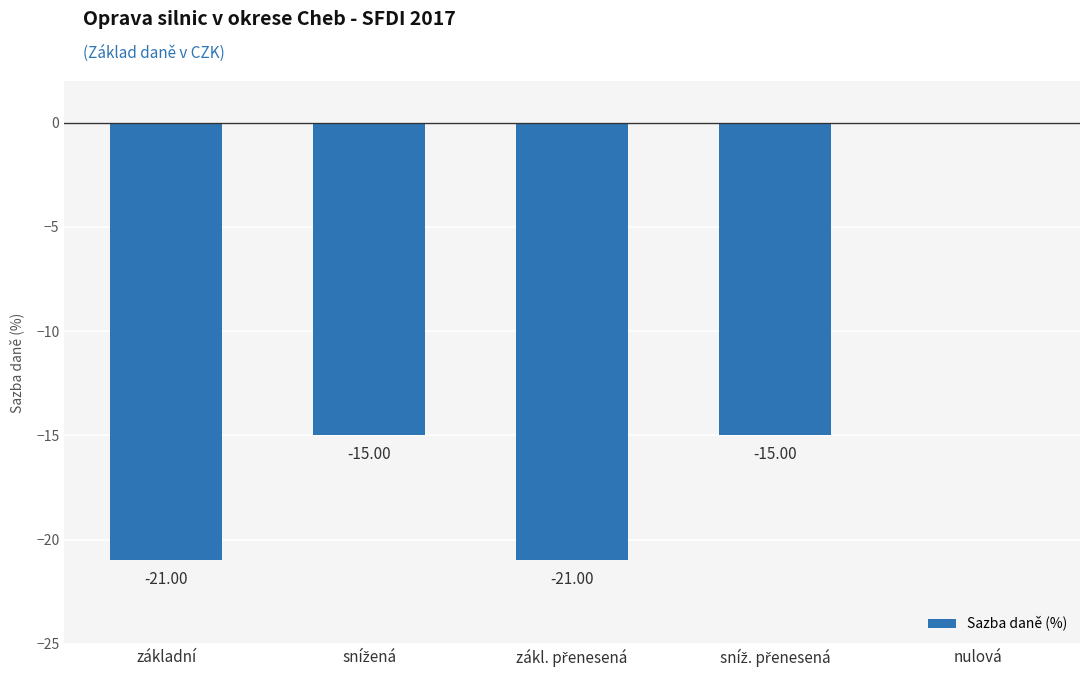

Is it true that the value at základní is -21?

True